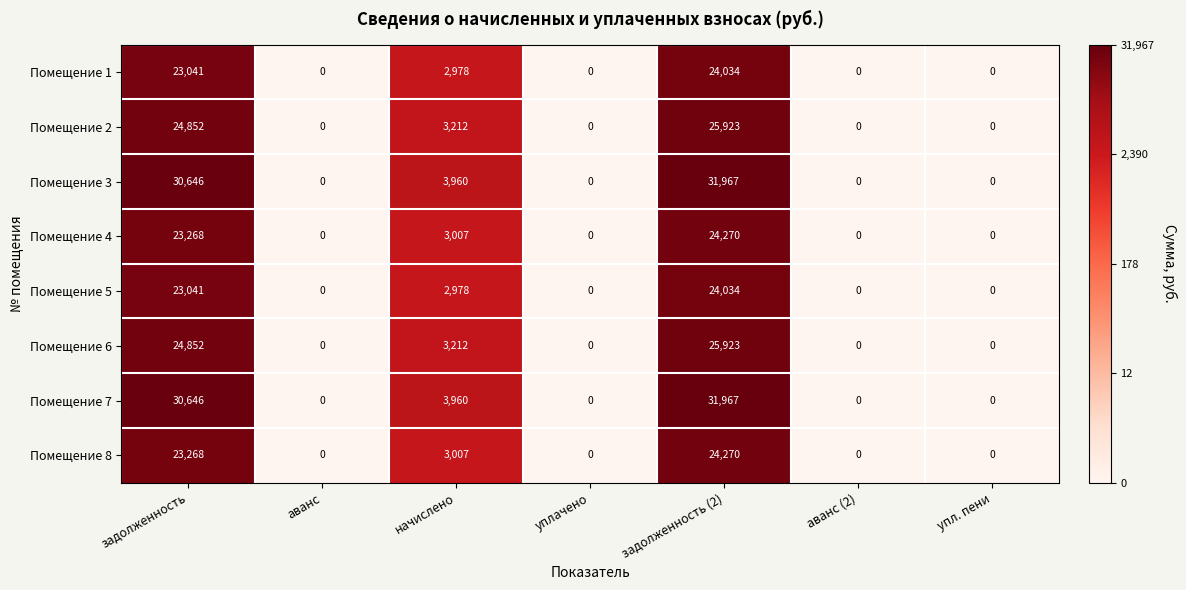

What is the highest value of the Помещение 2 series?

25923